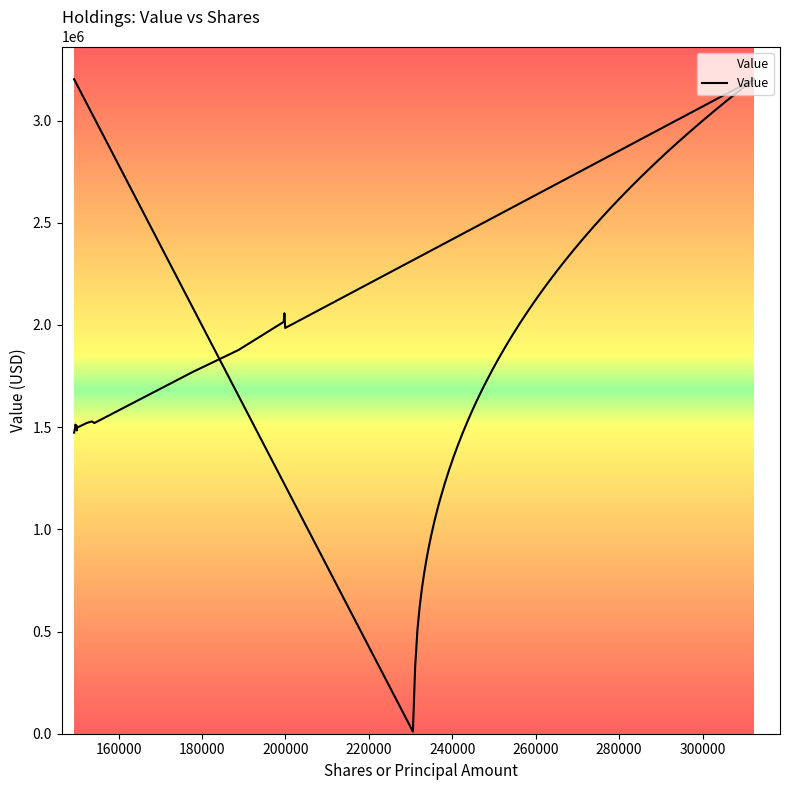

How many points are lower than both their immediate neighbors (excluding endpoints)?

3